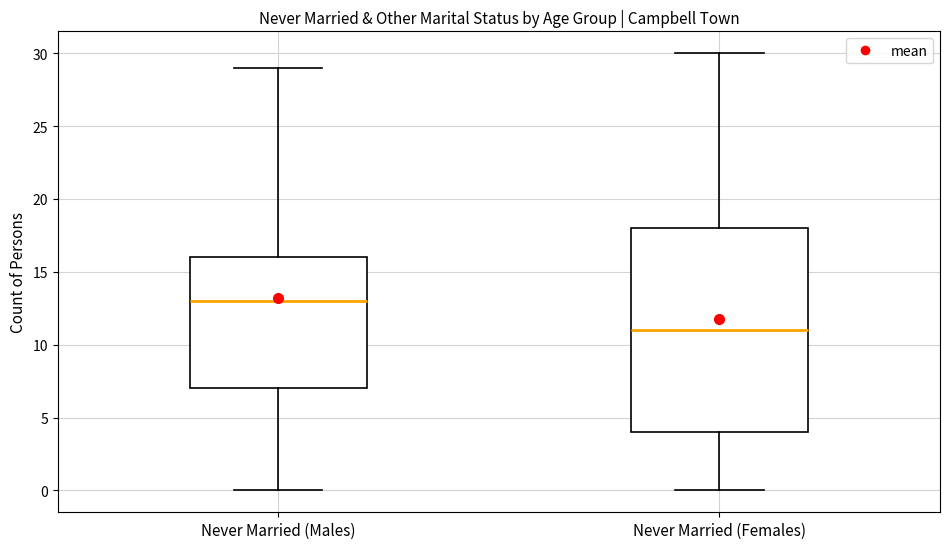

Reading left to right, read every box against the y-axis: the position of its median line, the range the box covers, and the ends of its whiskers. The values are not printed on the chart, so give them approximately, as read against the axis.

Never Married (Males): median 13, box 7 to 16, whiskers 0 to 29
Never Married (Females): median 11, box 4 to 18, whiskers 0 to 30